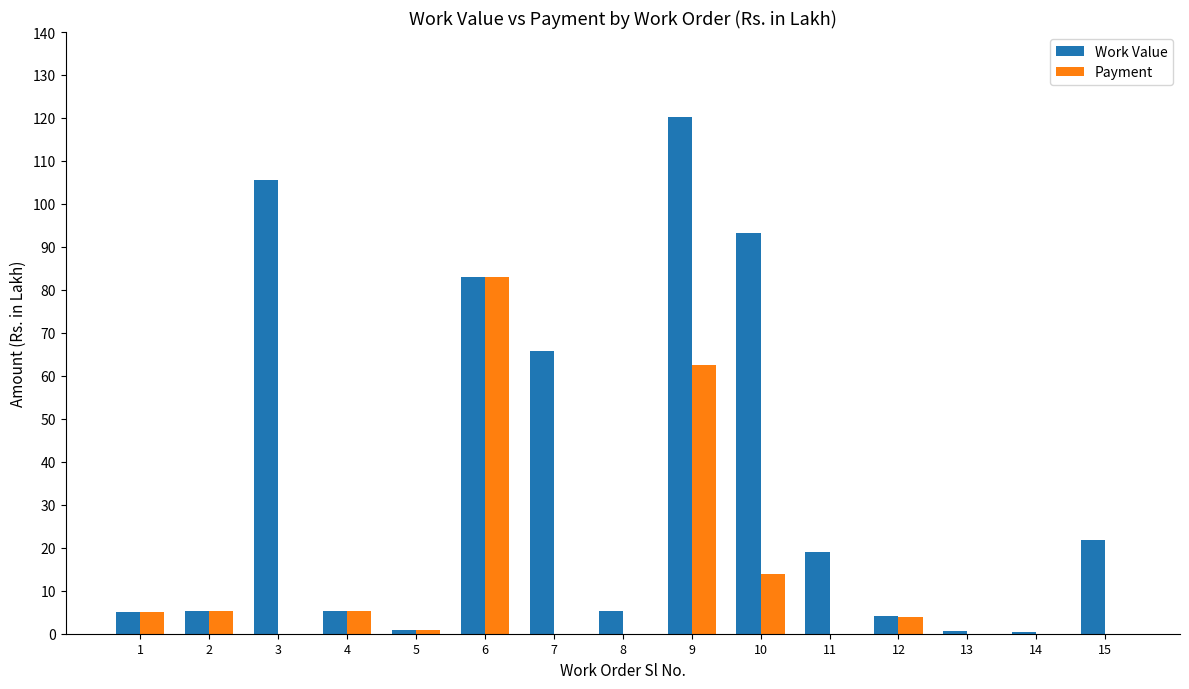

Does the chart contain stacked bars?

No